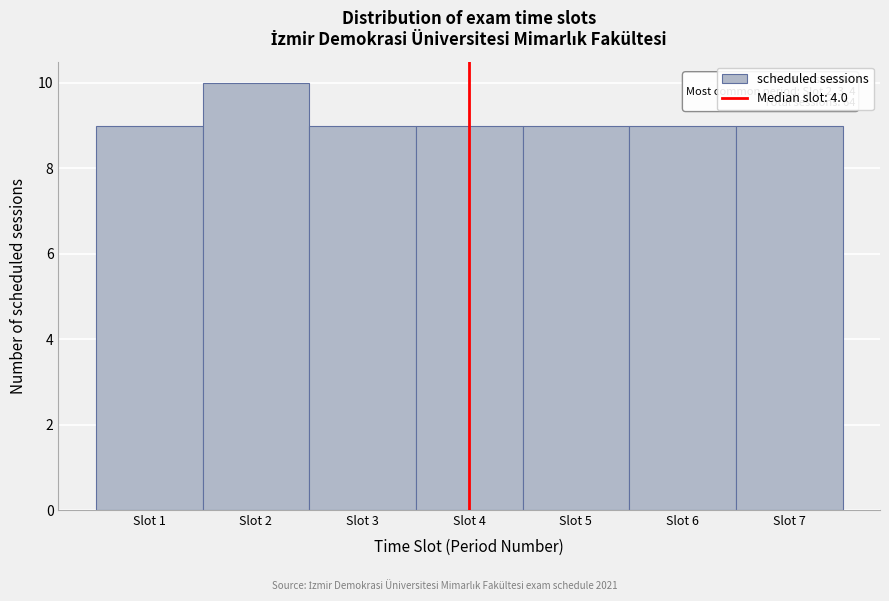

Over which range of the x-axis is the bar tallest?

1.5 to 2.5